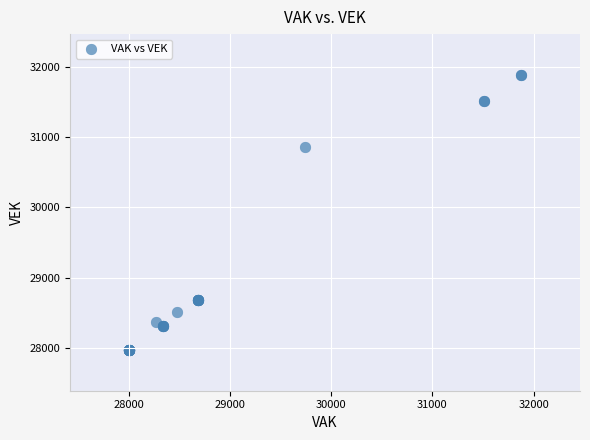

What Y value in the scatter plot is closest to 29927?

30856